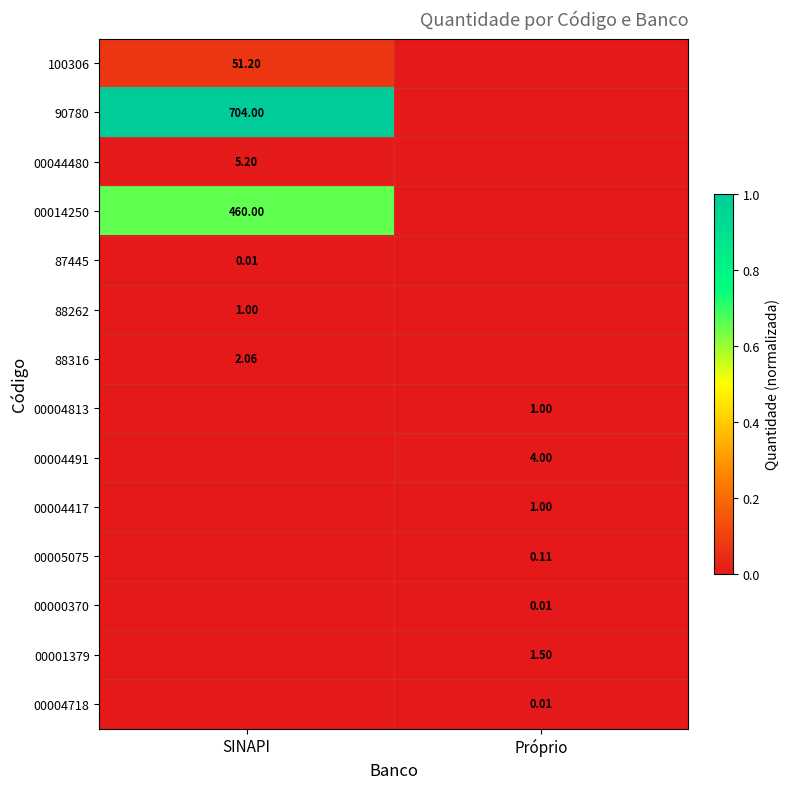

How many data points in 90780 are less than 1?

1